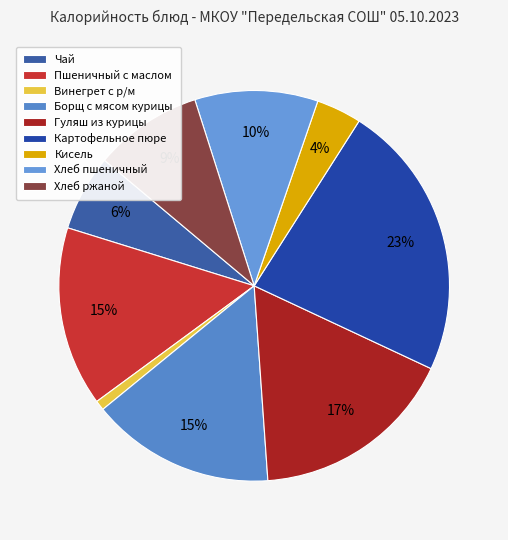

How much of the chart is everything except Чай?

93.7%